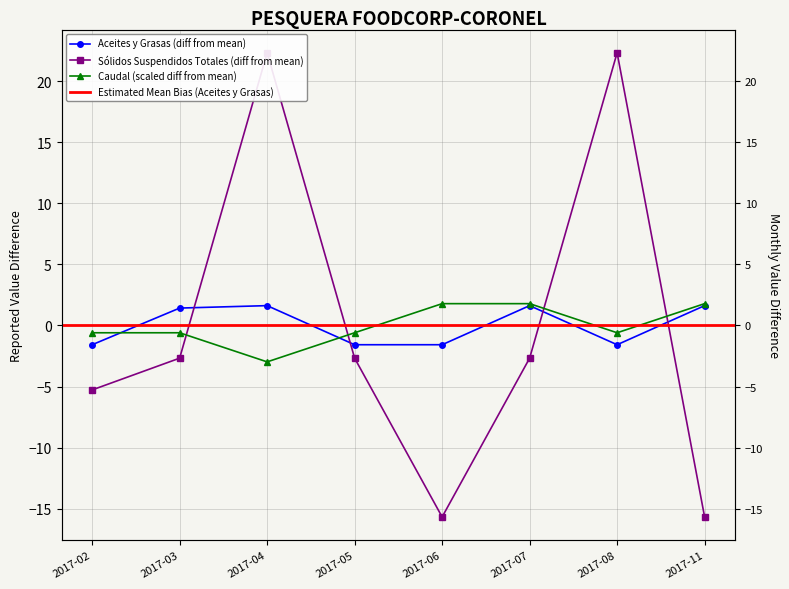

What are all the series names shown in the legend?

Aceites y Grasas, Sólidos Suspendidos Totales, Caudal